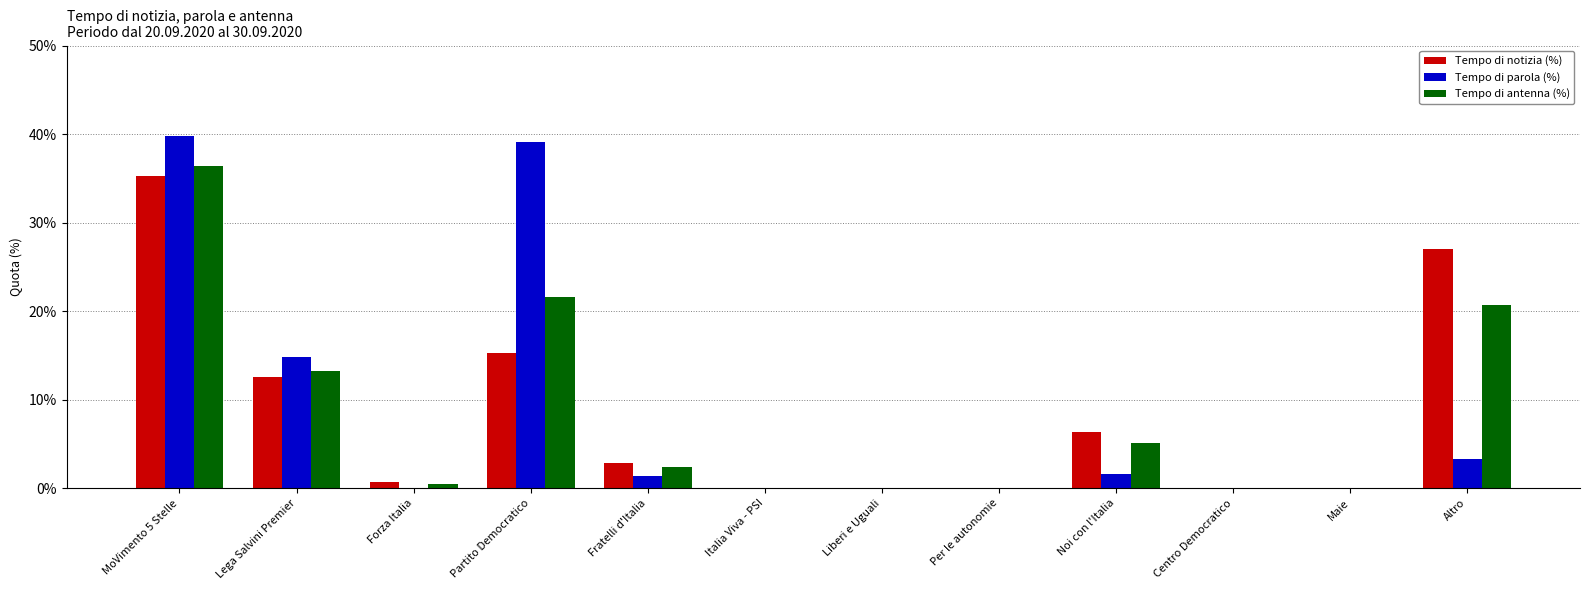

What is the sum of the Tempo di antenna (%) values at Maie and Partito Democratico?

21.6